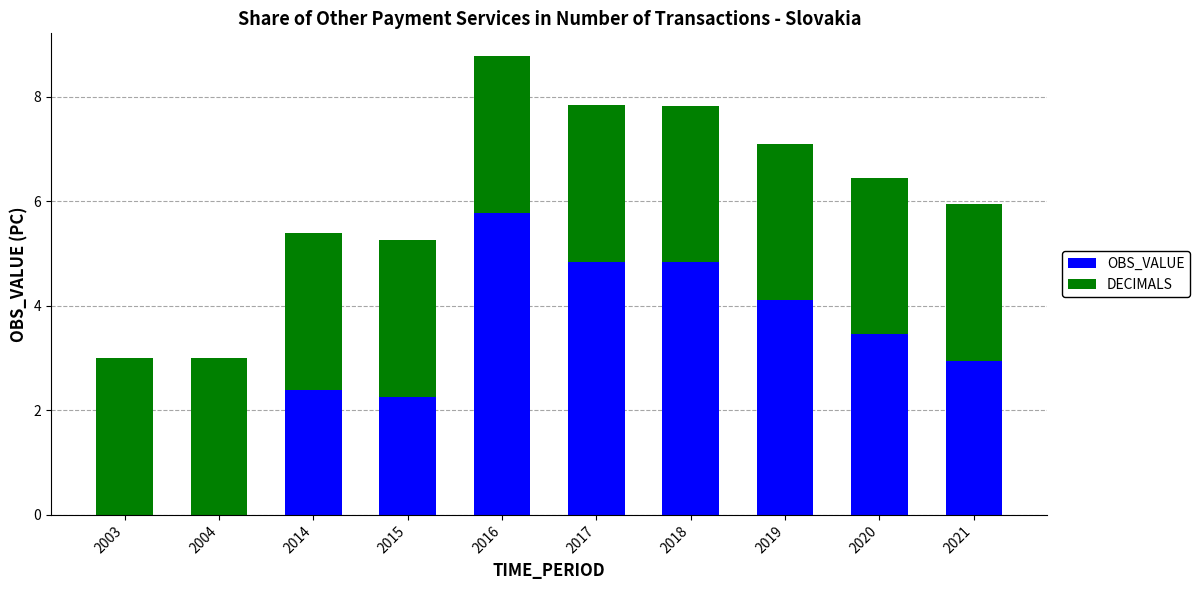

At which category is the sum across all series the highest?

2016